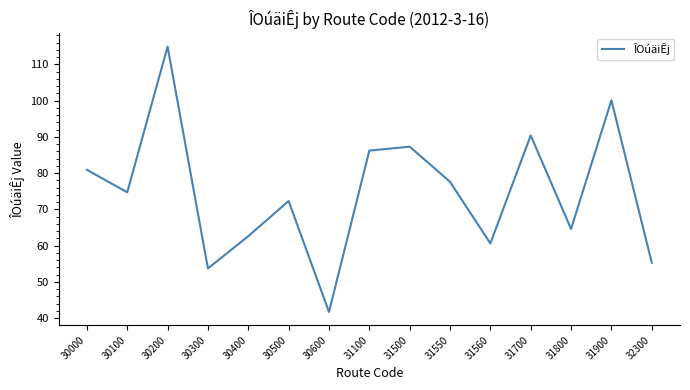

What value does the data have at 30100?

74.7